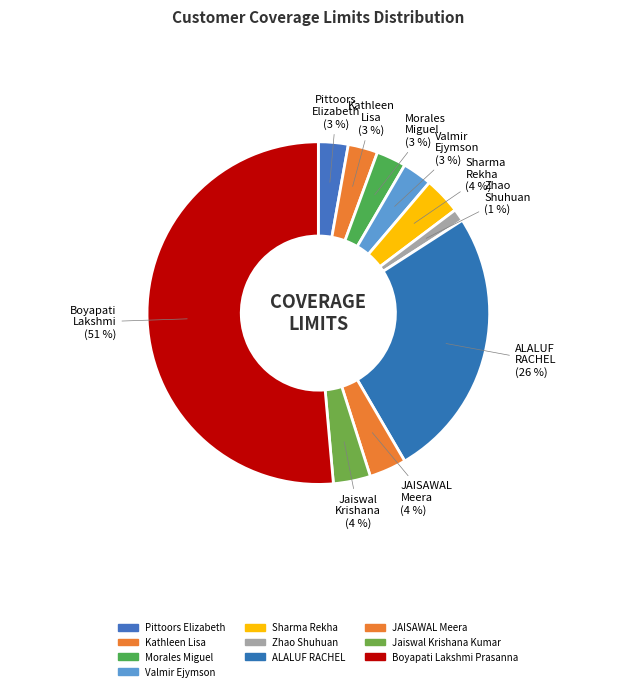

What percentage is the Sharma Rekha slice, to the nearest percent?

4%